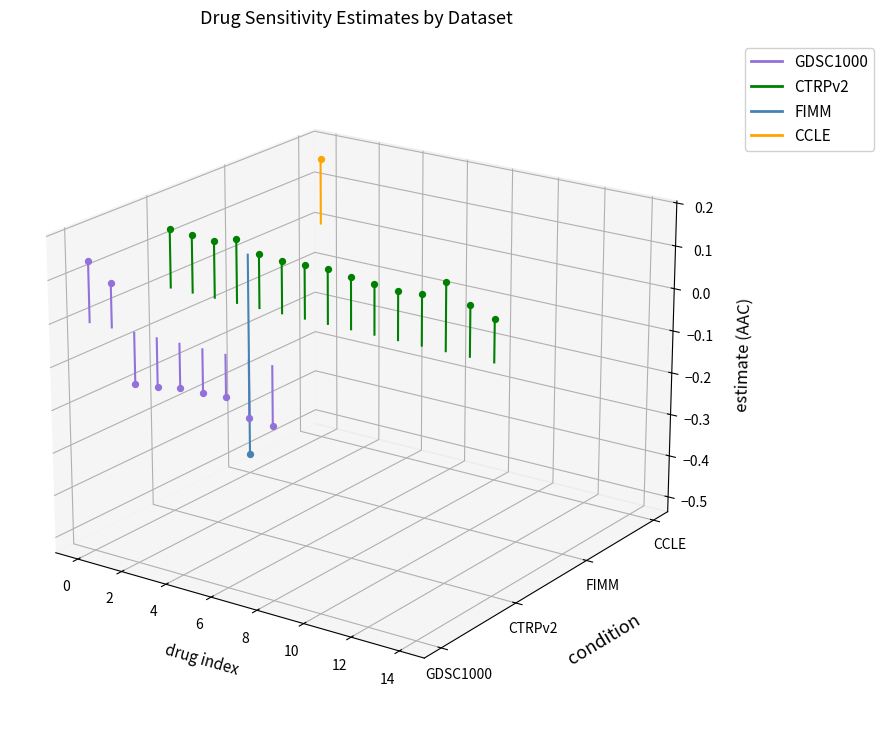

What is the total value across all series at 0?

0.1